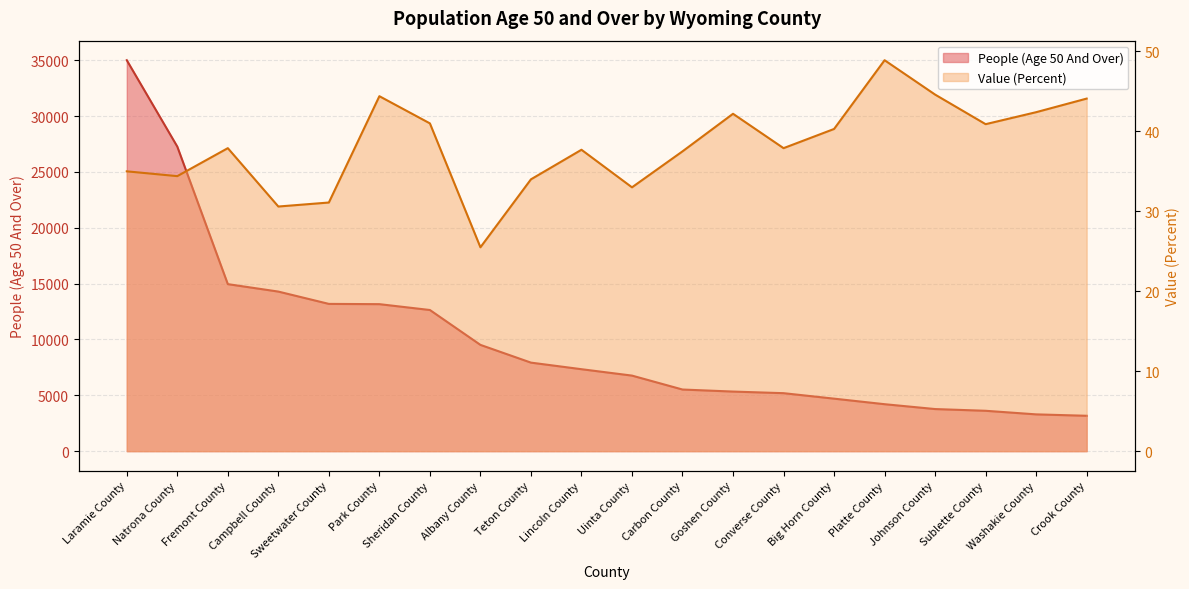

What are all the series names shown in the legend?

People (Age 50 And Over), Value (Percent)